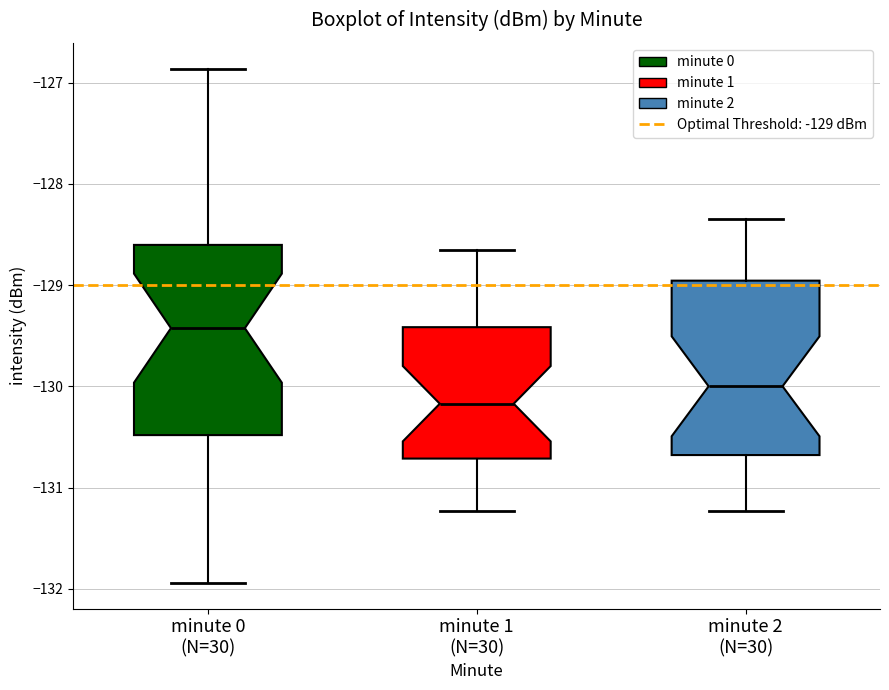

Comparing the boxes themselves (not the whiskers), which one is the tallest?

minute 0 (N=30)